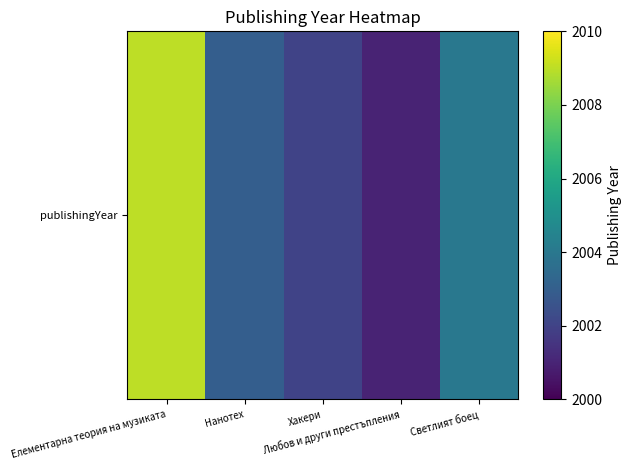

Reading right to left, extract all data points from this chart.

Светлият боец=2004	Любов и други престъпления=2001	Хакери=2002	Нанотех=2003	Елементарна теория на музиката=2009